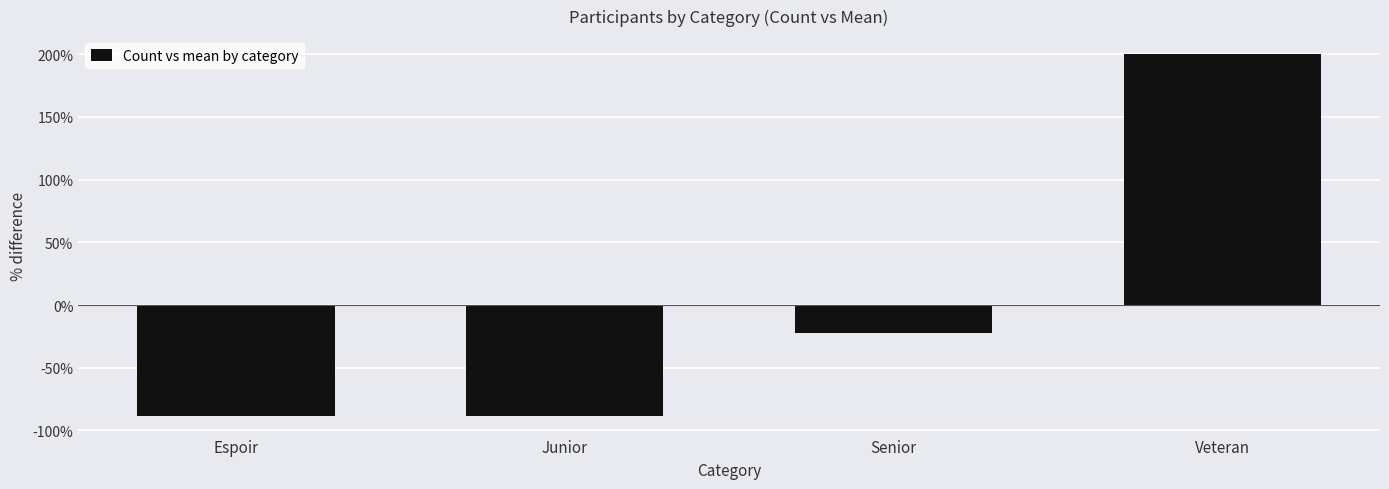

List the labels in order of value, smallest first.

Espoir, Junior, Senior, Veteran